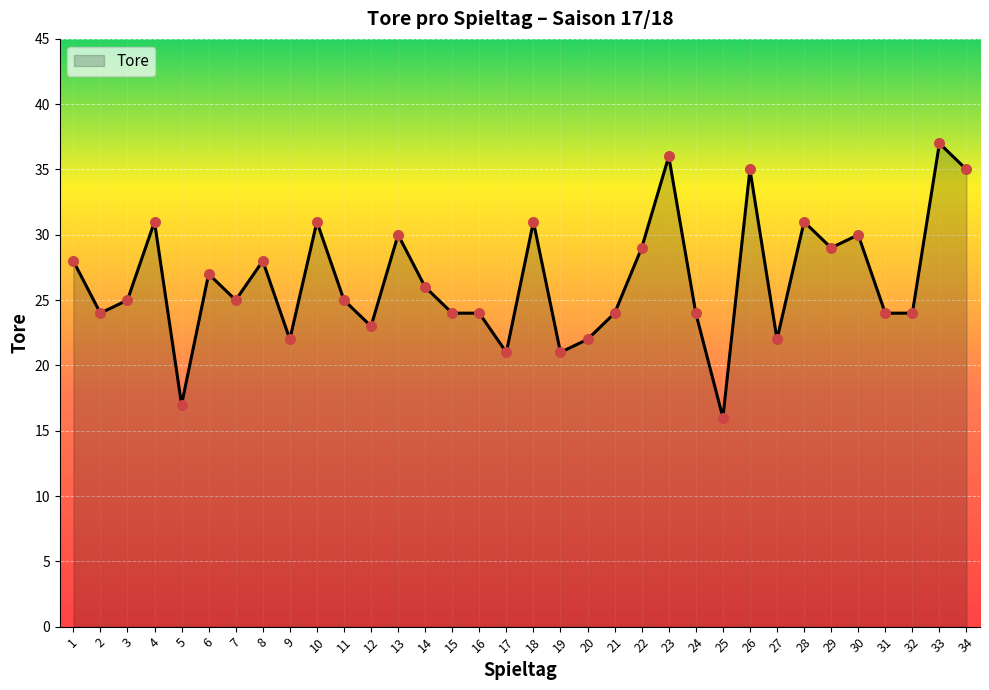

Approximately how many times larger is the value at 8 compared to 33?

0.8